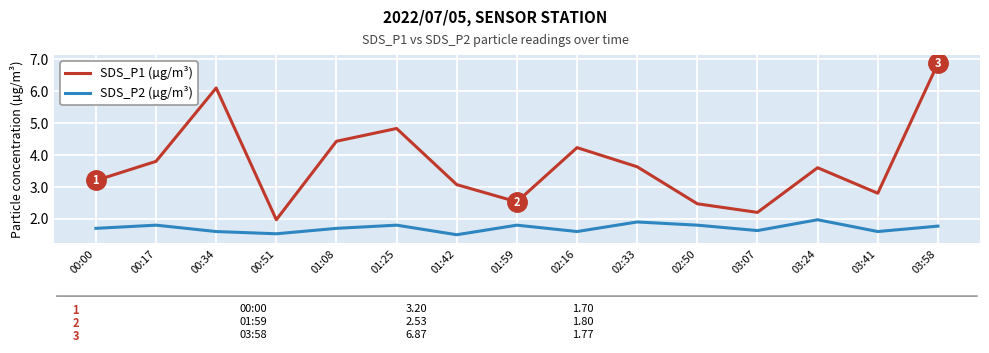

Where does the SDS_P1 (µg/m³) series first go above 3?

00:00